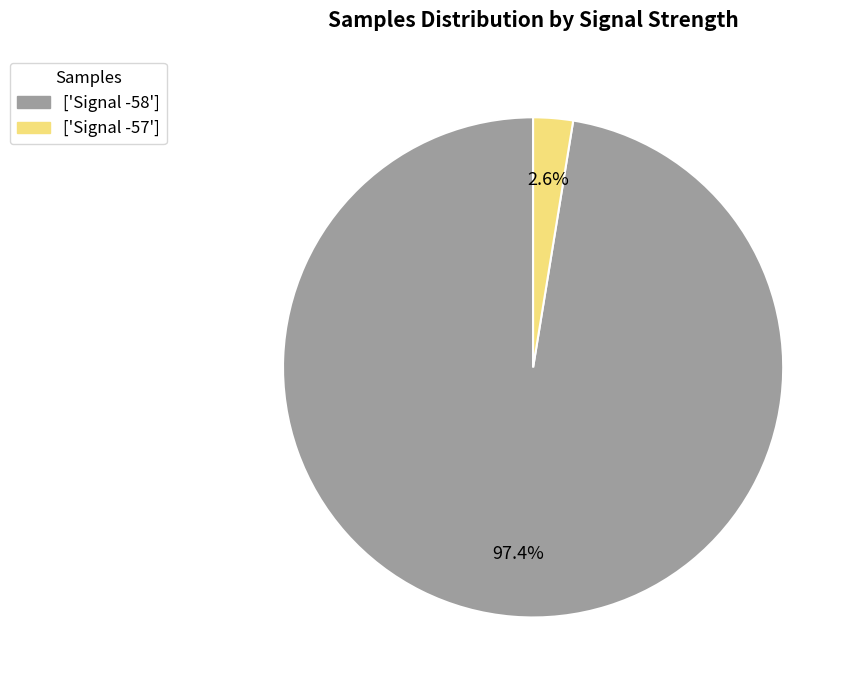

Does any single category account for the majority?

Yes